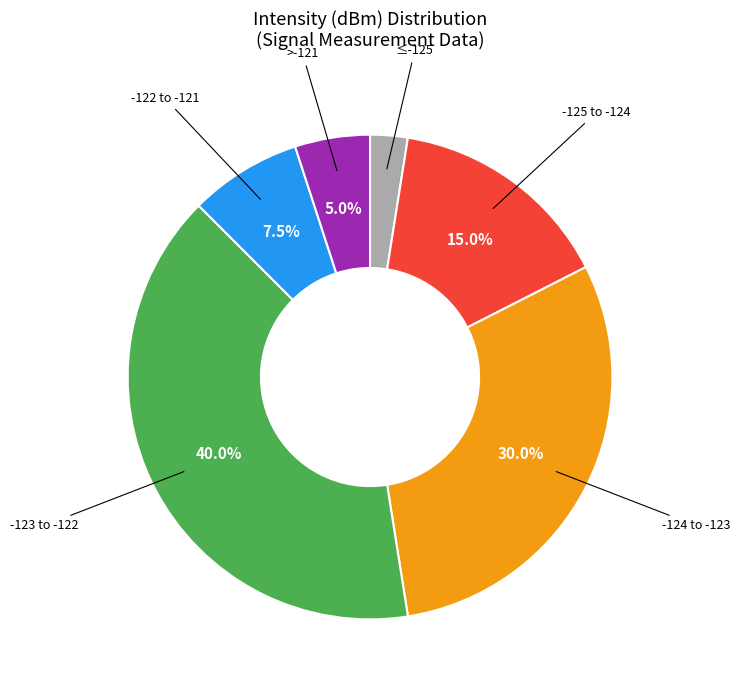

Count the number of slices in the pie.

6